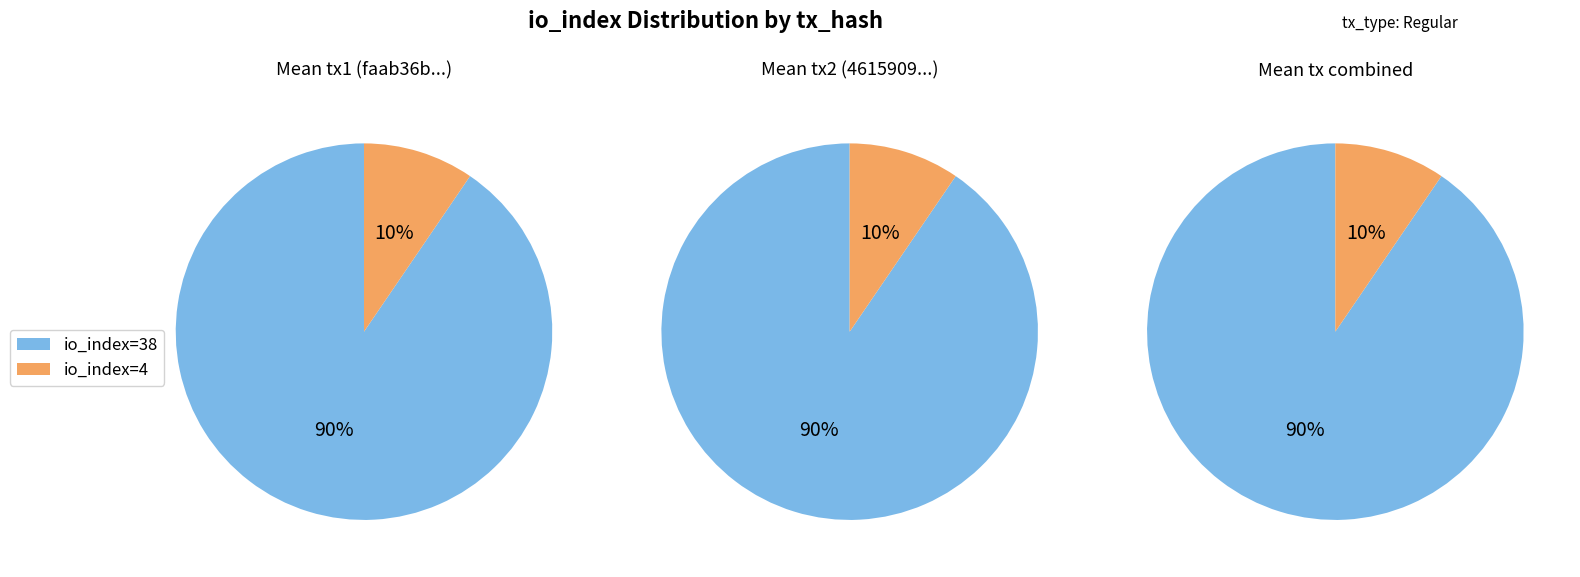

Between io_index=38 and io_index=4, which series saw the biggest shift?

tx1